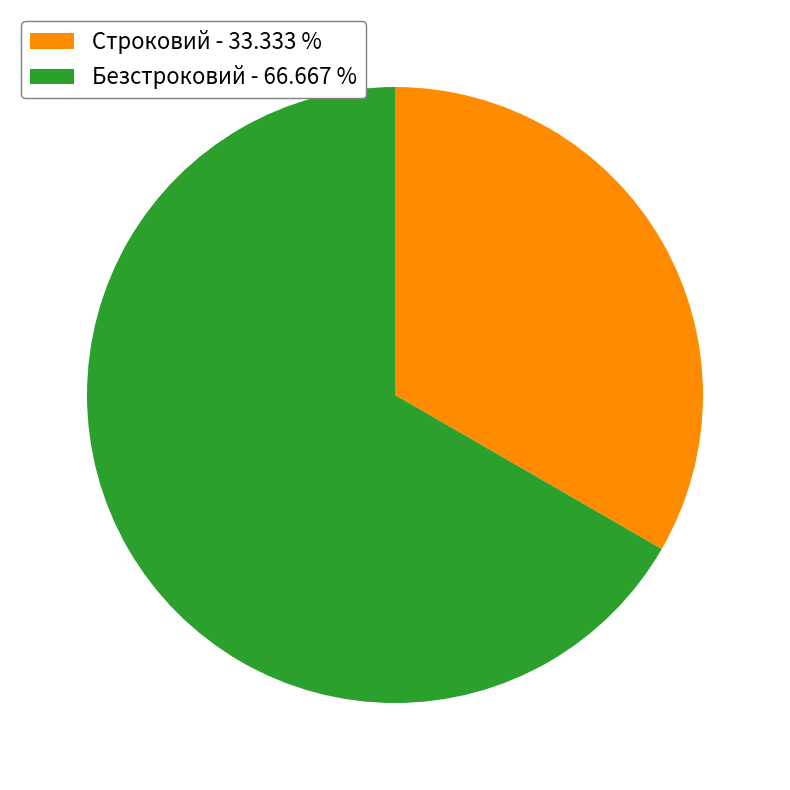

Between Безстроковий and Строковий, which is larger?

Безстроковий